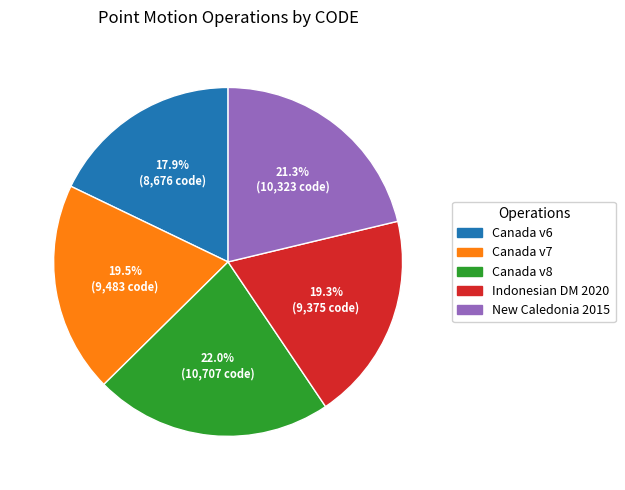

Is there any slice that represents more than half of the pie?

No